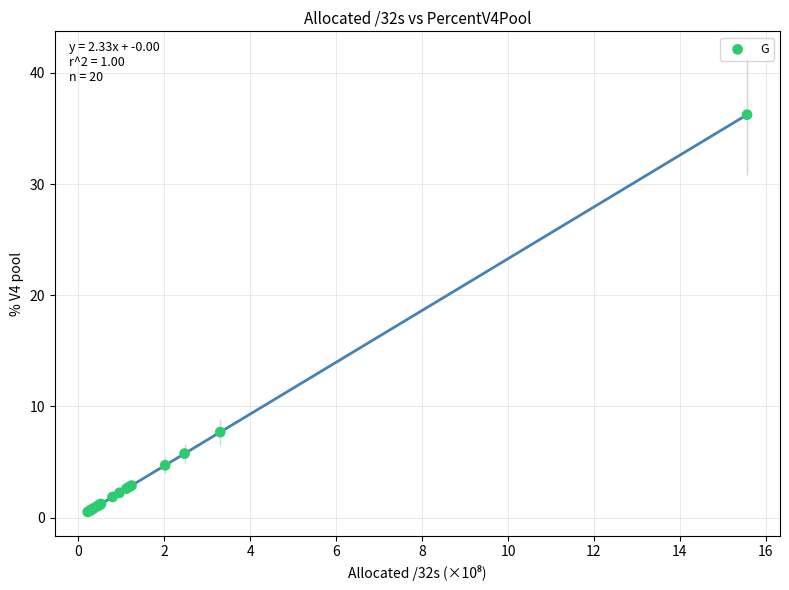

What Y value in the scatter plot is closest to 18?

7.7